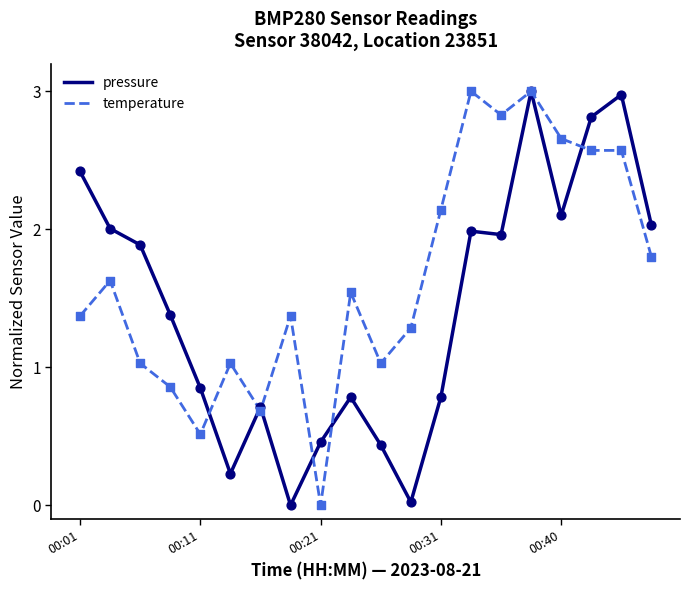

What is the highest value of the temperature series?

3.0